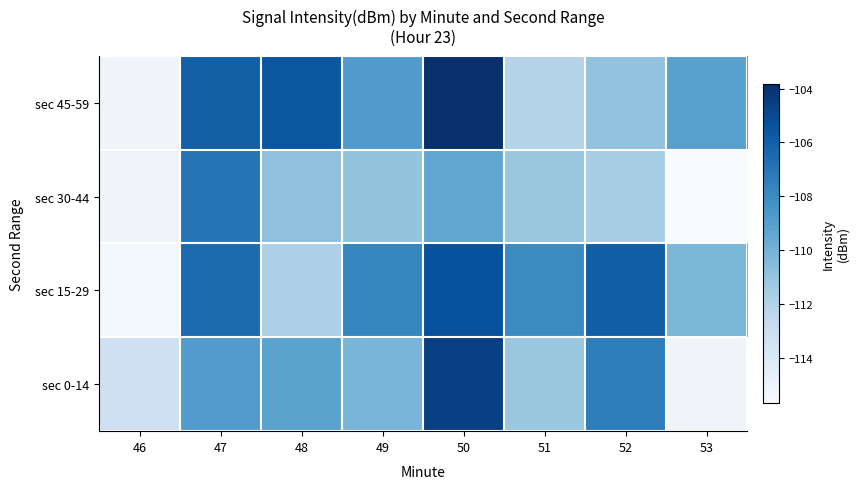

What is the sum of all sec 15-29 values?

-871.0